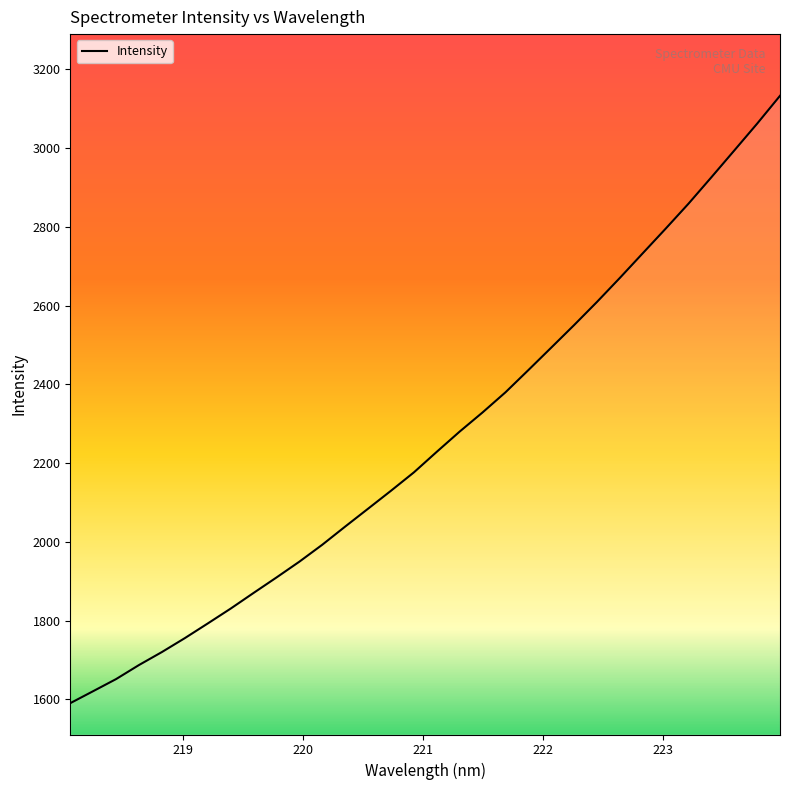

What is the average value?

2258.9